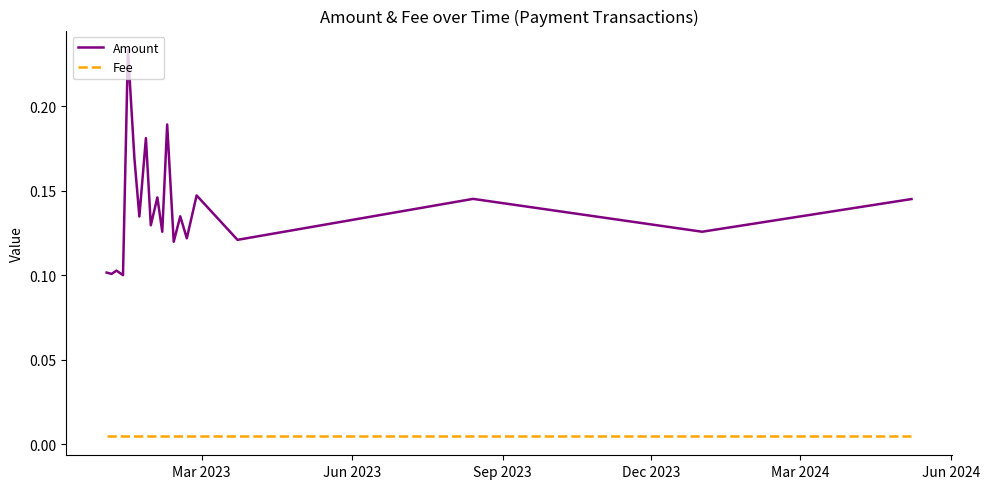

Rank the series by their average value, from lowest to highest.

Fee, Amount